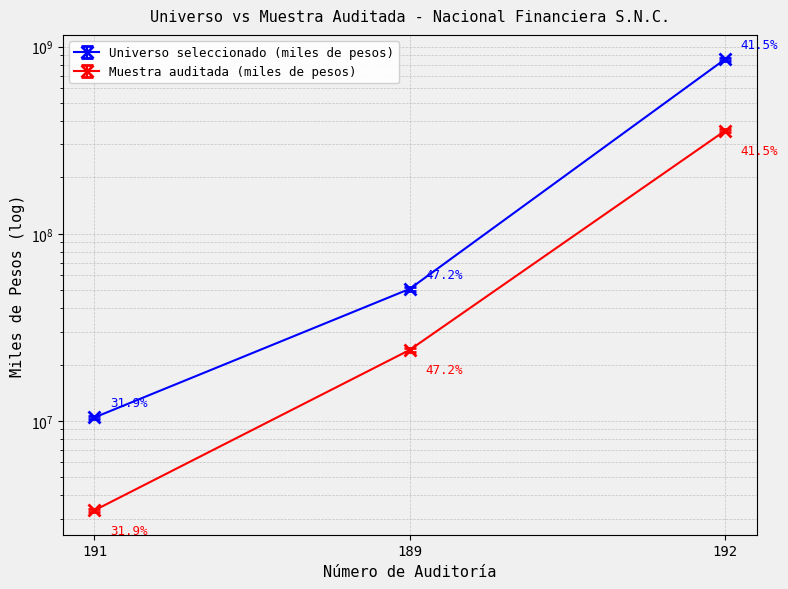

Rank the series at 189 from lowest to highest value.

Muestra auditada (miles de pesos), Universo seleccionado (miles de pesos)